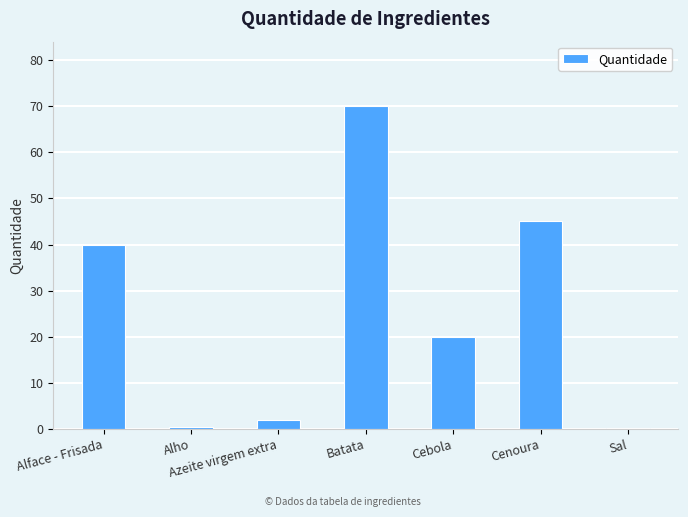

True or false: the data shows 2.0 at Azeite virgem extra.

True